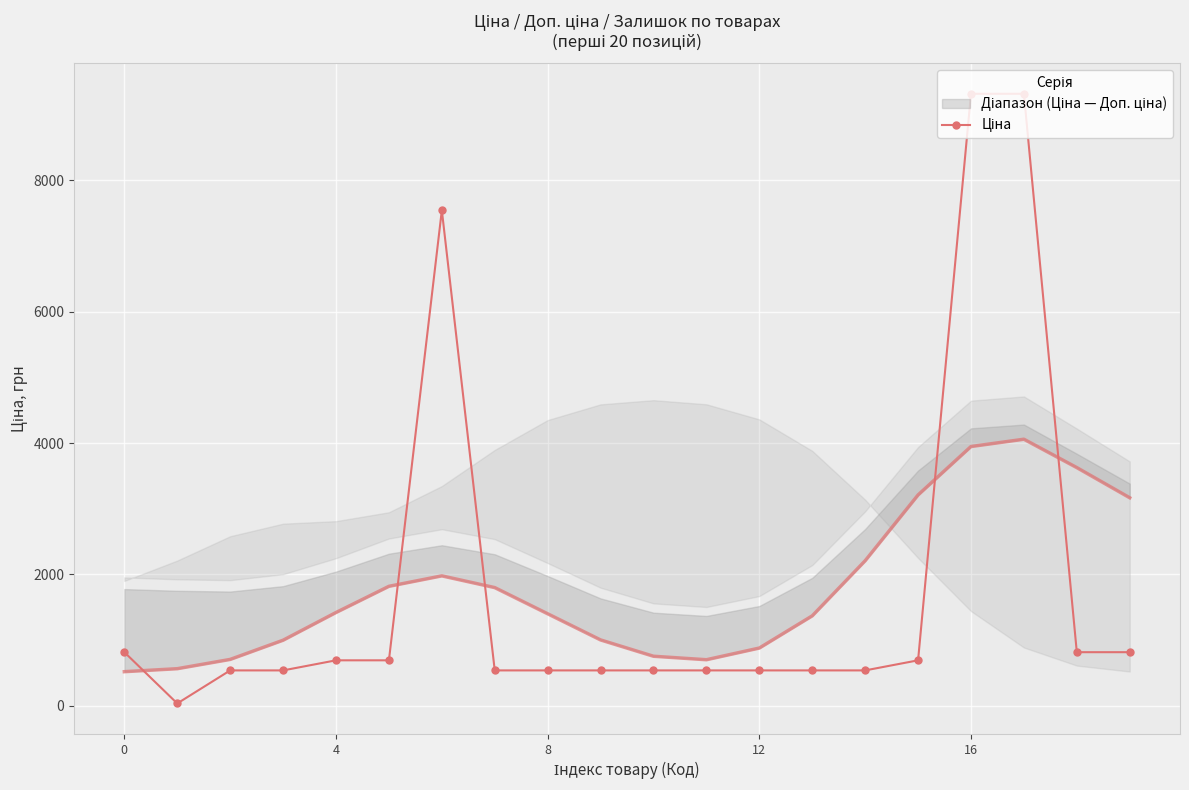

What is the label of the 15th point from the right?

5